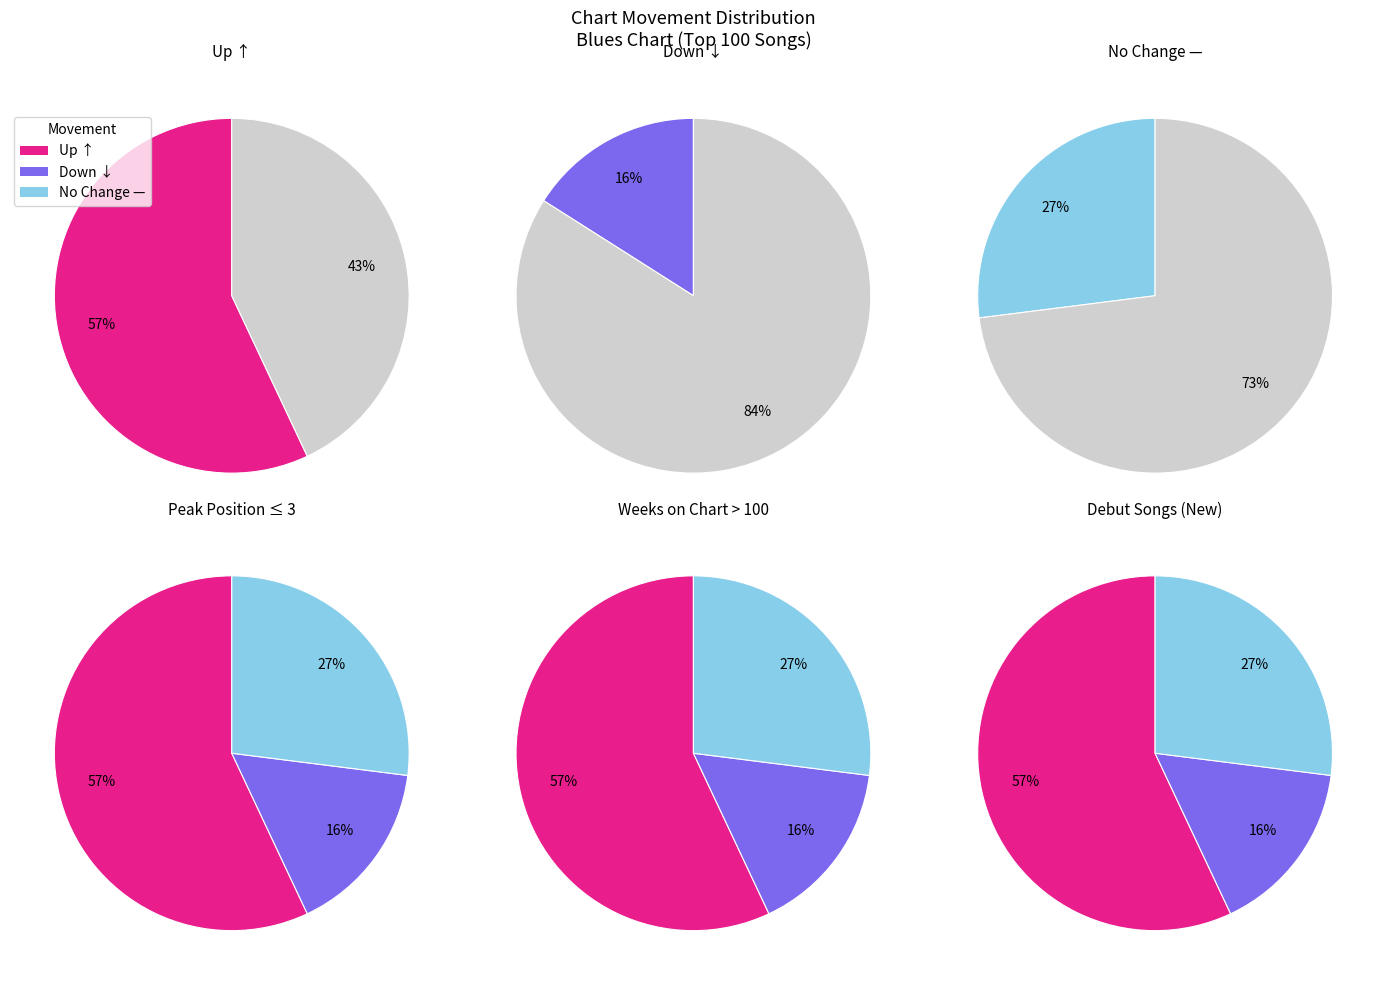

Do up and down together represent more than half of the pie?

Yes